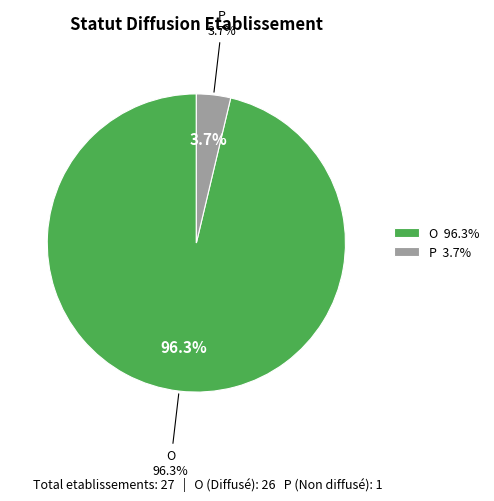

To the nearest percent, what is the average slice percentage?

50%